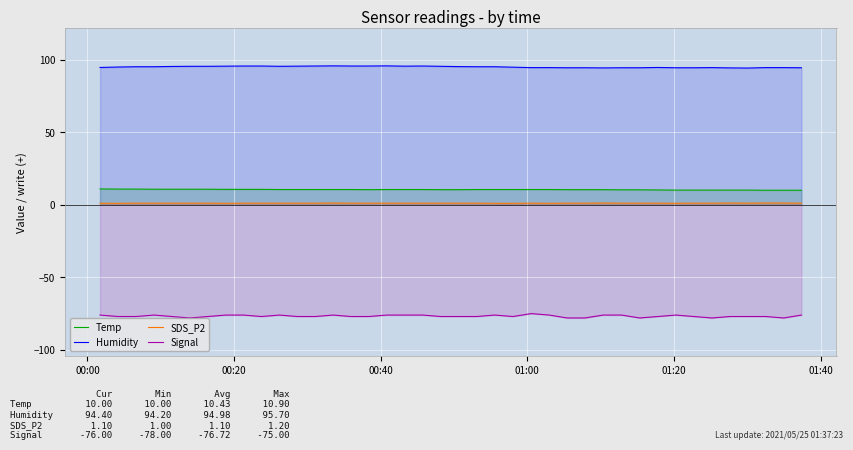

Which series has the largest range (max minus min)?

Signal